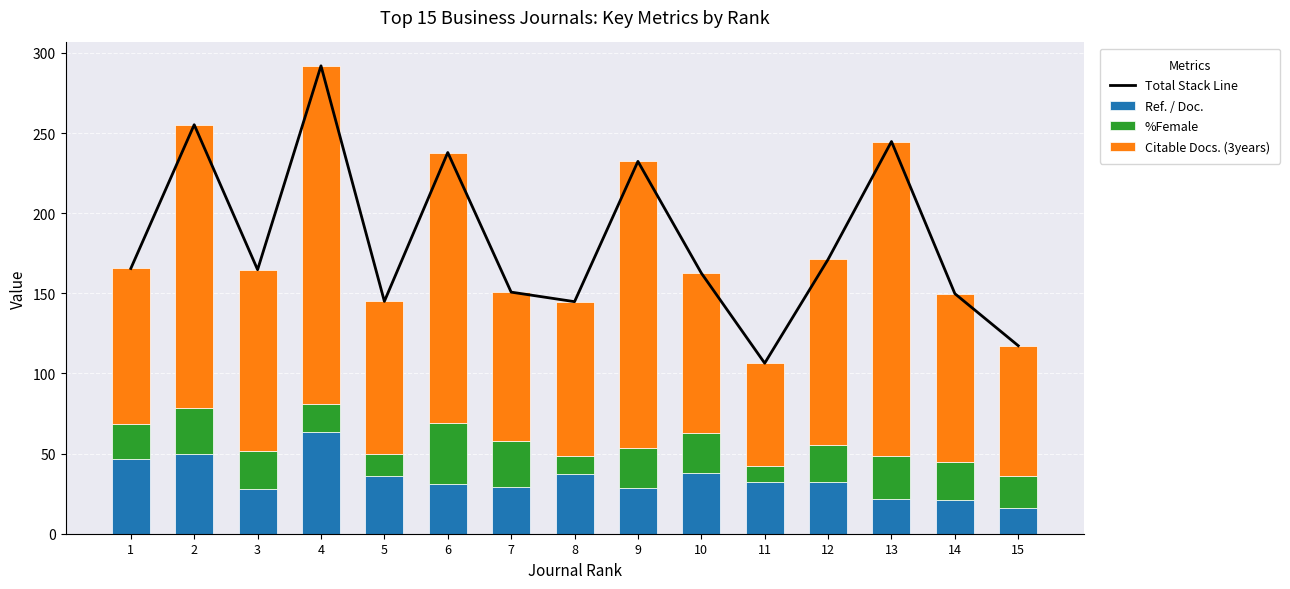

At which label does Ref. / Doc. reach its minimum?

15